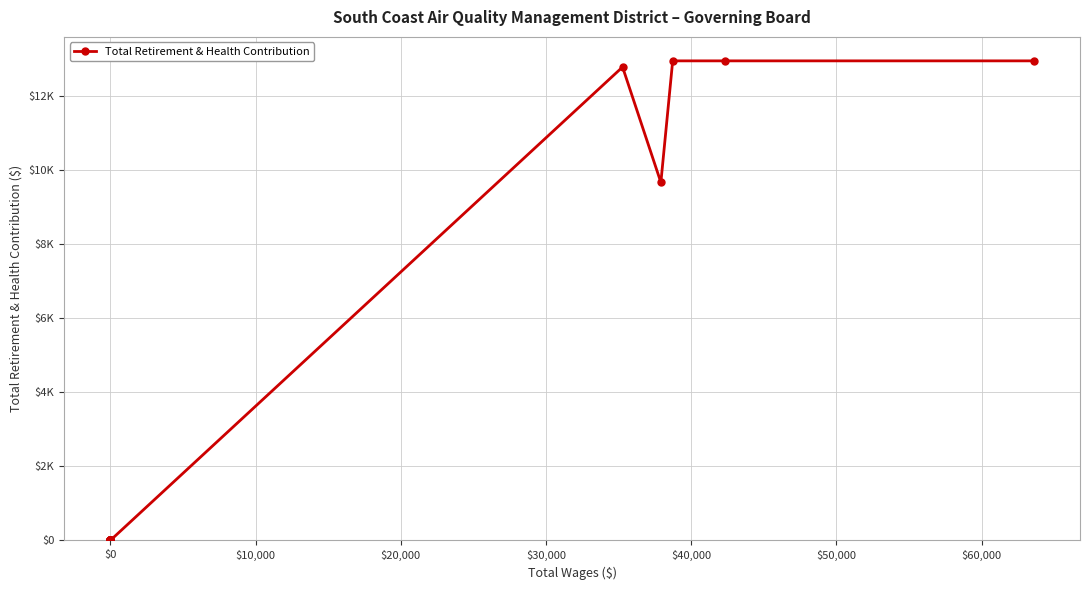

How many data points are above 0?

5